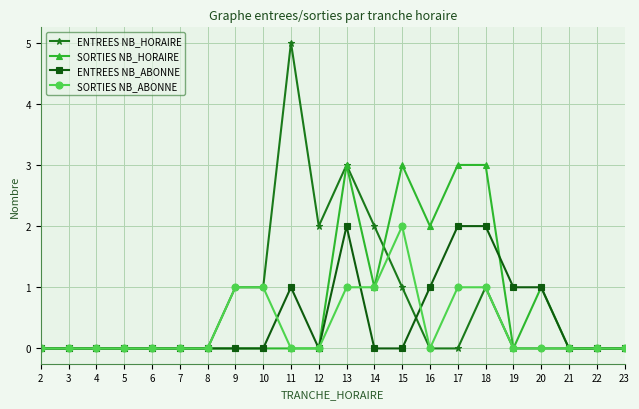

What is the difference between the maximum and minimum values in the SORTIES NB_HORAIRE series?

3